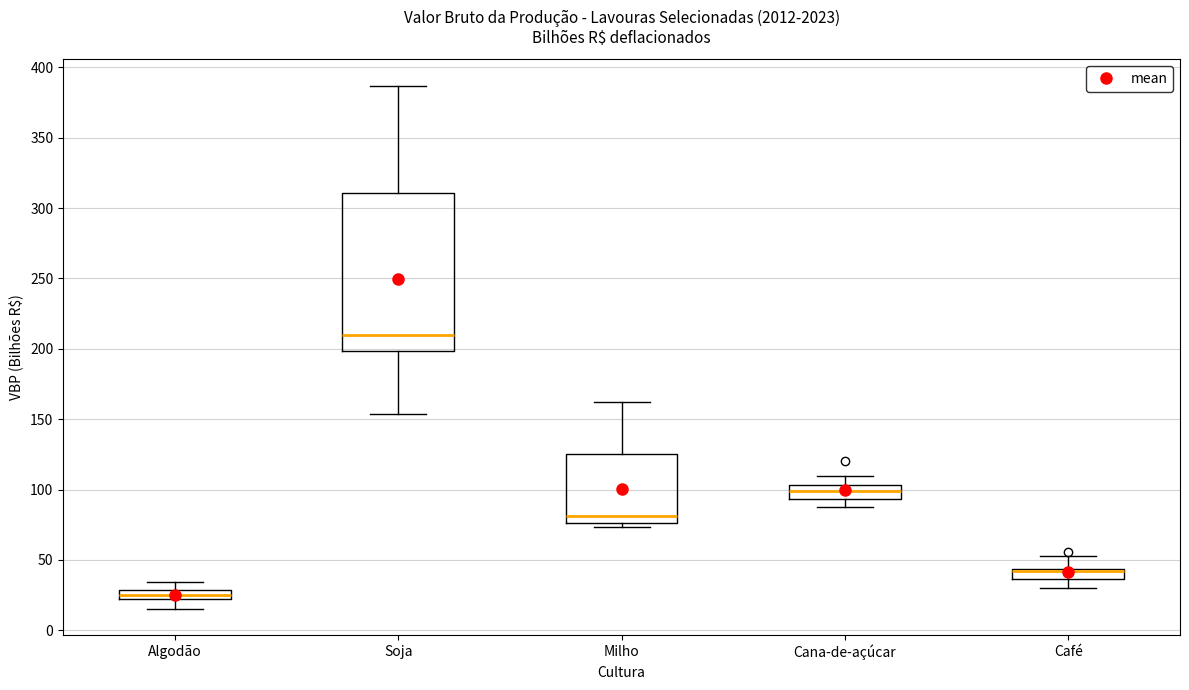

Where is the lower edge of the box for Algodão on the y-axis? The values are not printed on the chart, so give them approximately, as read against the axis.

25